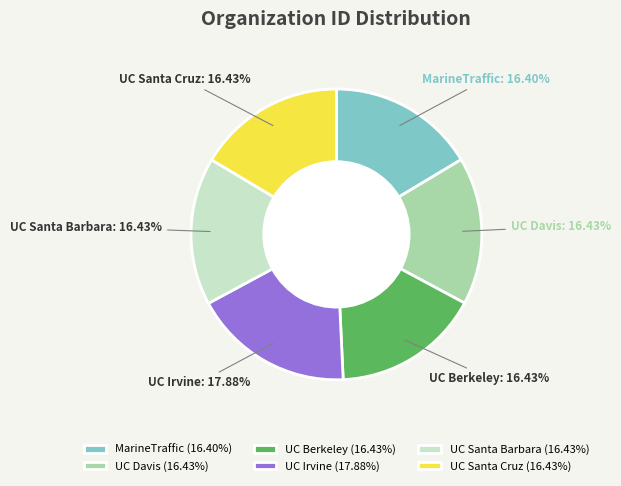

Does any single category account for the majority?

No